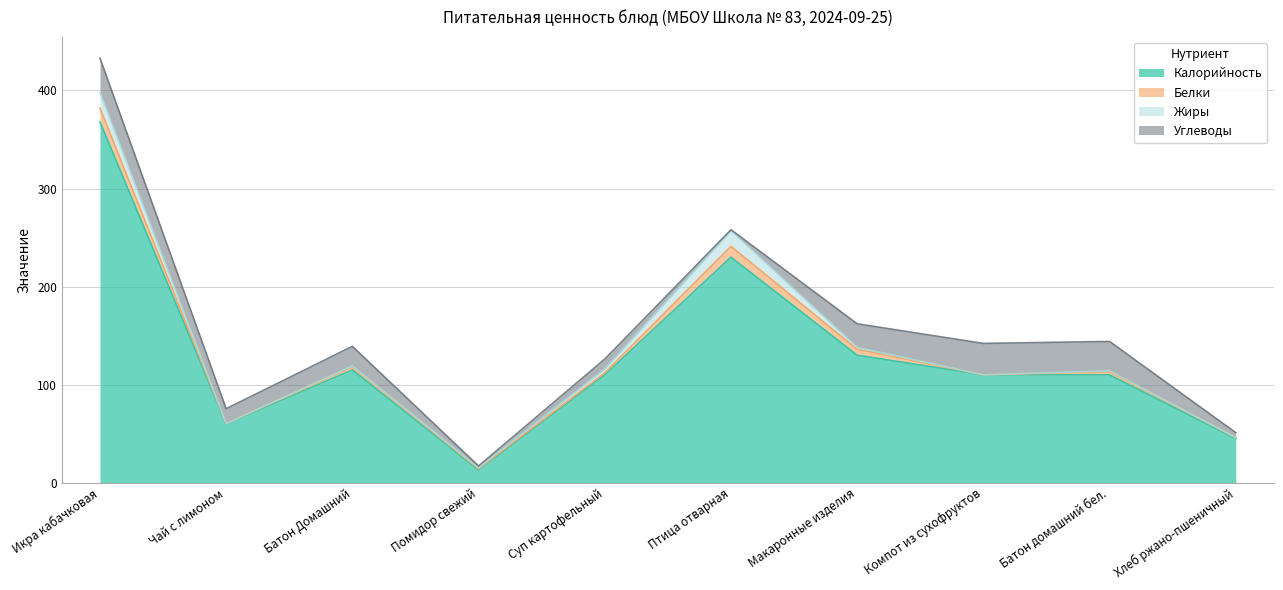

Does the chart have visible grid lines?

Yes